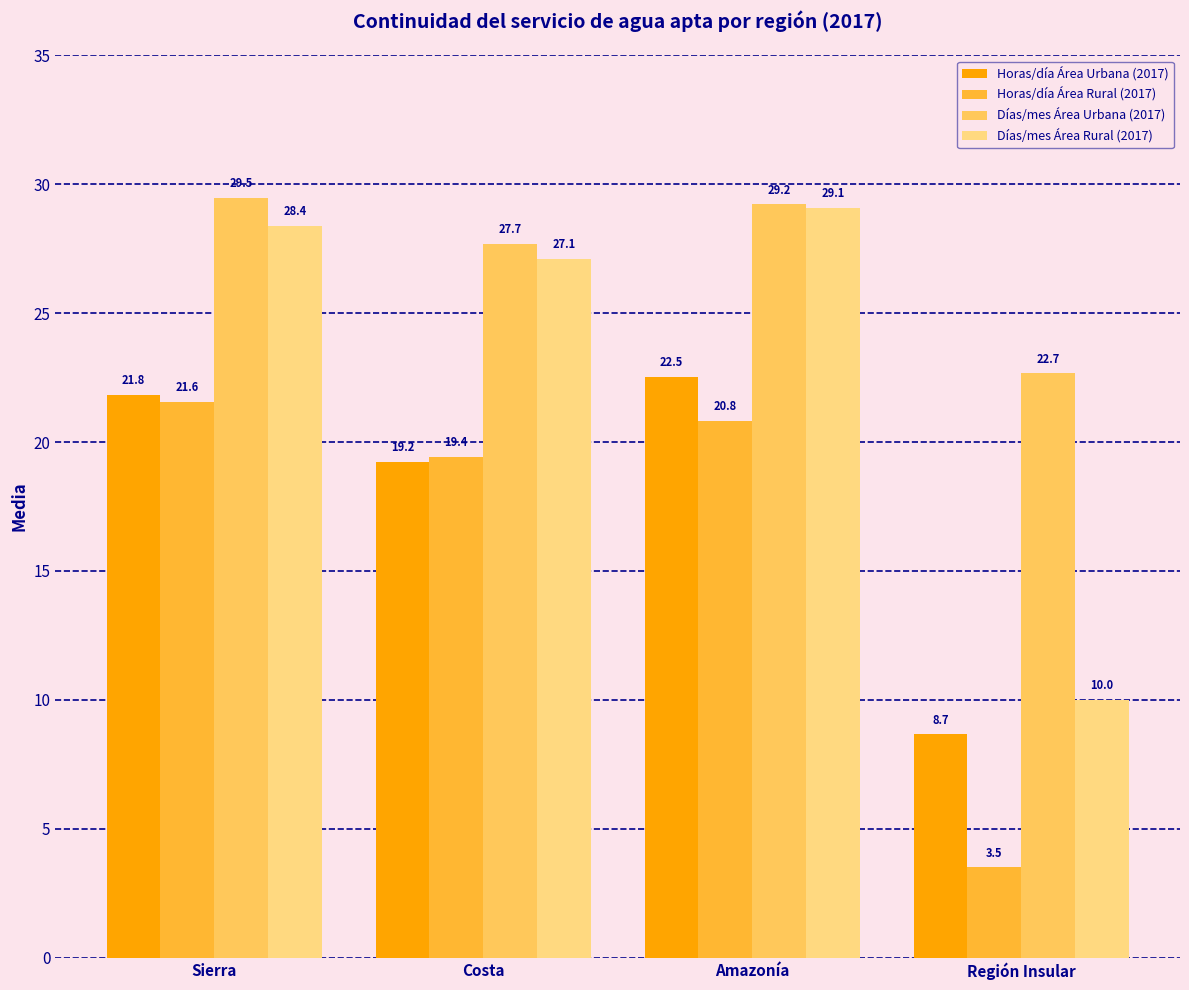

How many bars are there in each group?

4